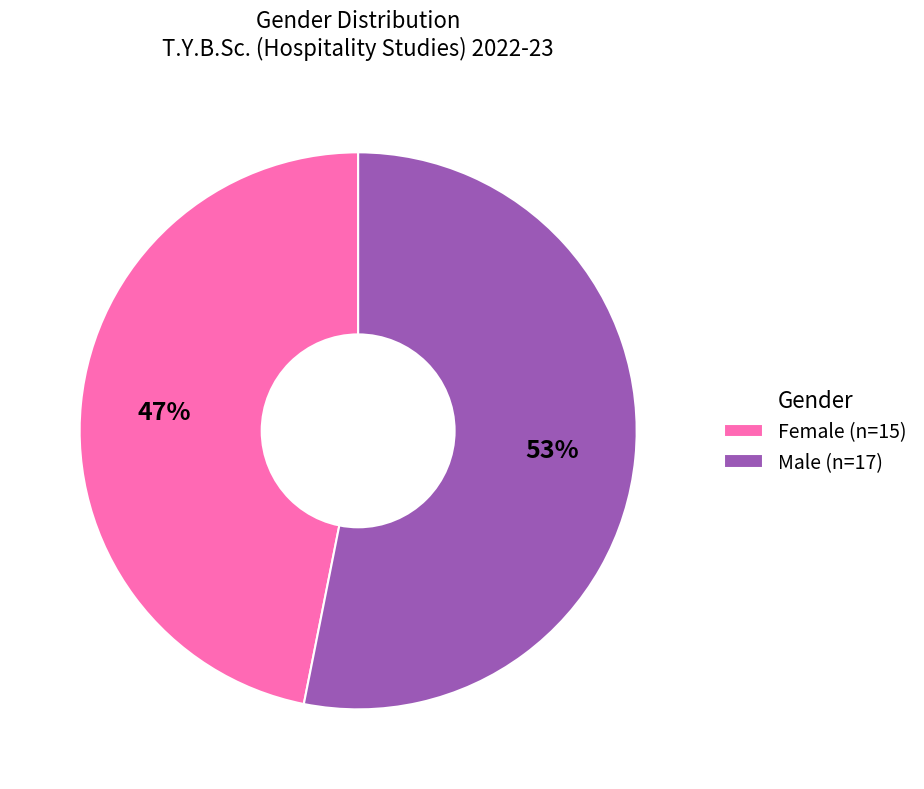

What is the largest slice in the pie chart?

Male (n=17)